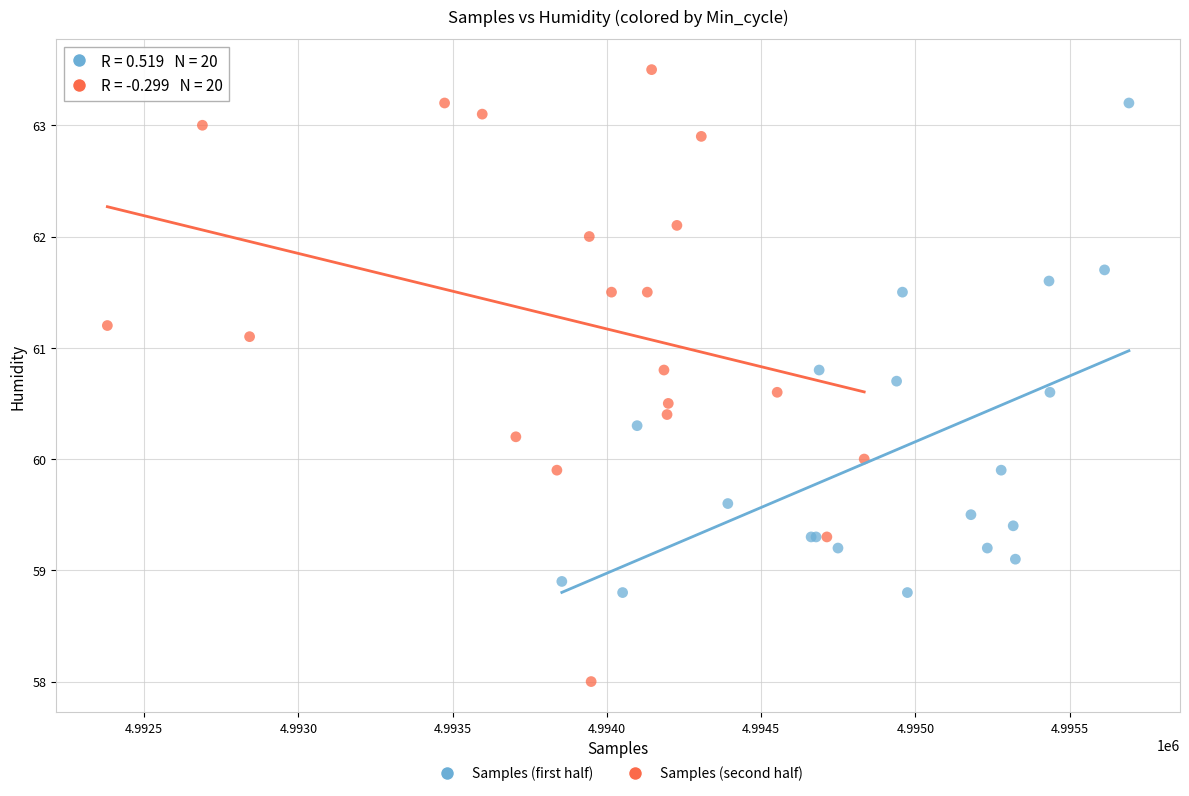

Which series reaches the maximum Y coordinate?

Samples (second half)